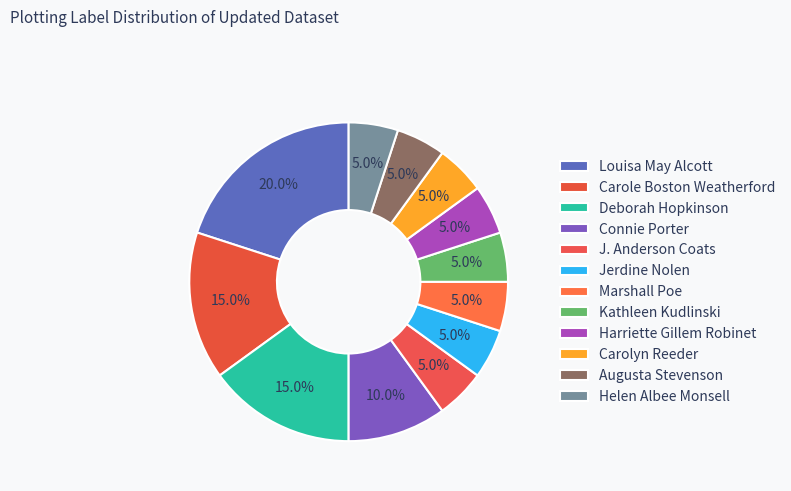

What percentage do J. Anderson Coats and Carolyn Reeder together represent?

10.0%